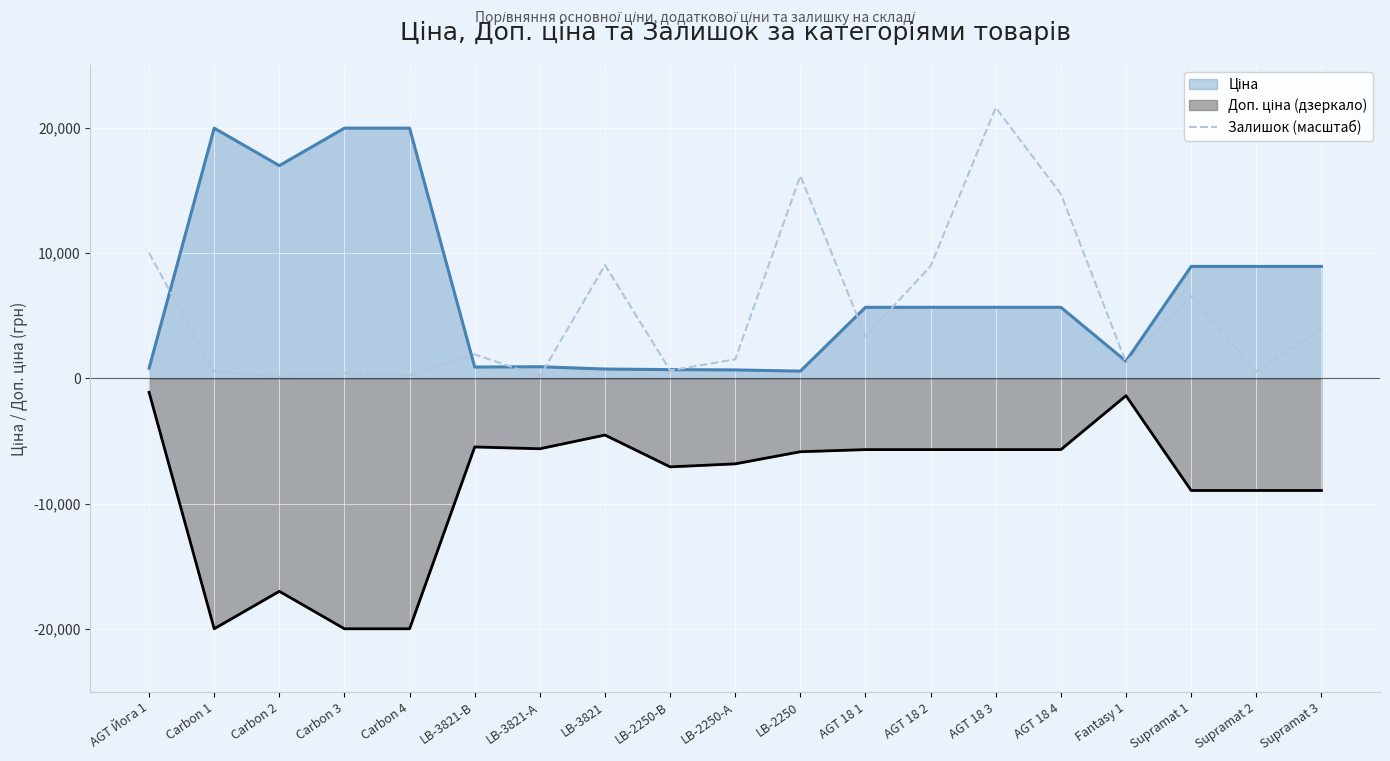

True or false: the data has more than 2 interior local peaks.

True